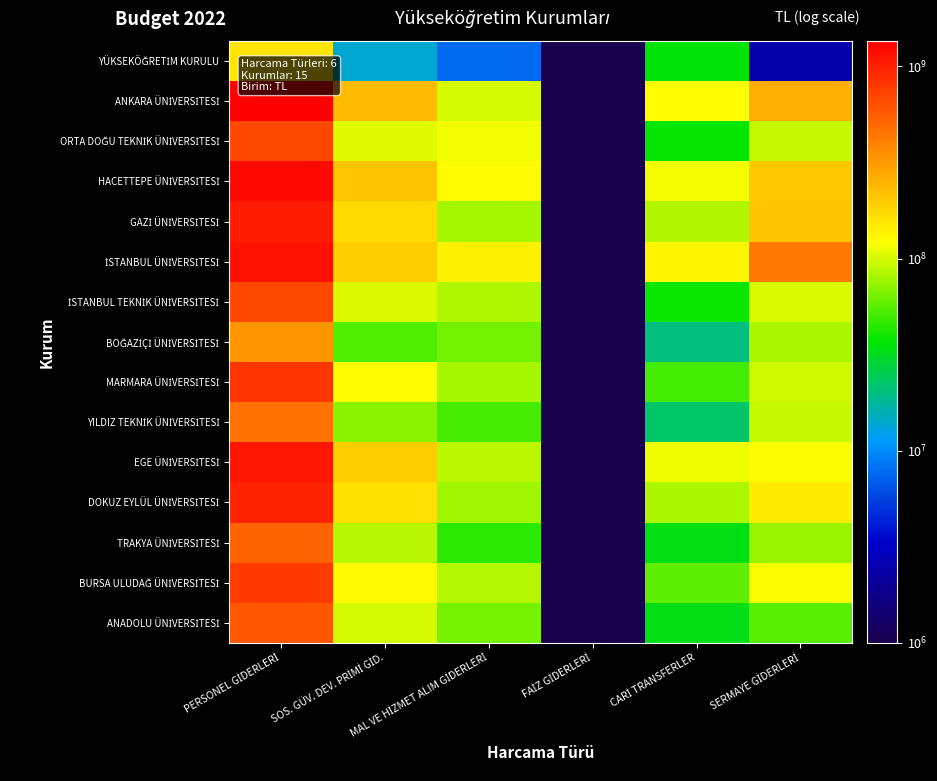

How many distinct data groups are displayed?

15